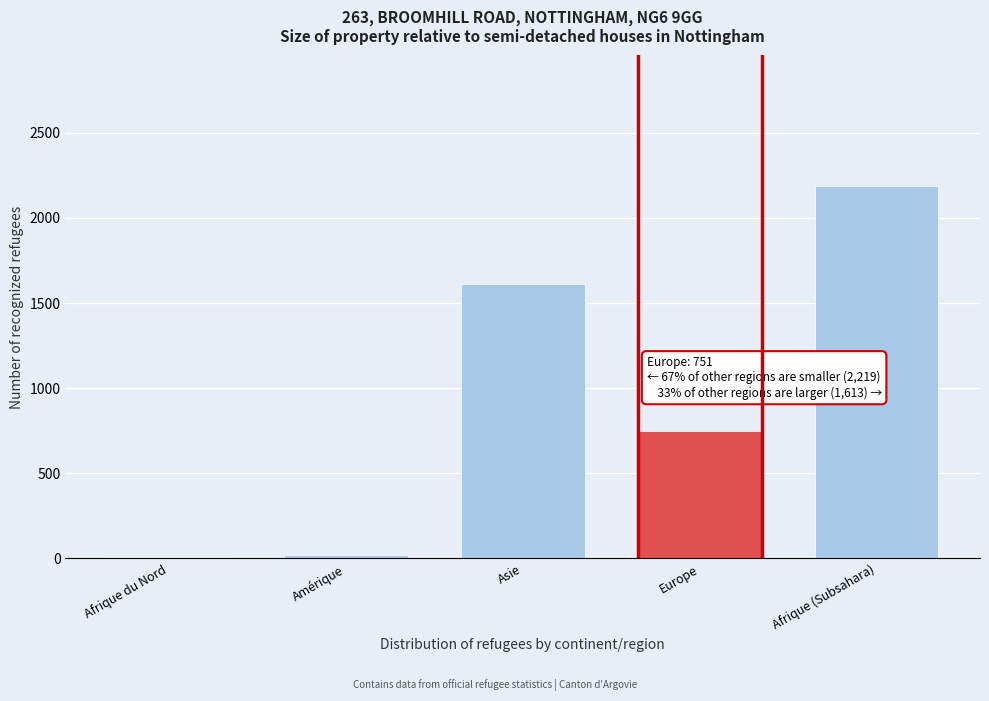

Reading left to right, list all the values displayed in this chart.

Afrique du Nord=7	Amérique=23	Asie=1613	Europe=751	Afrique (Subsahara)=2188